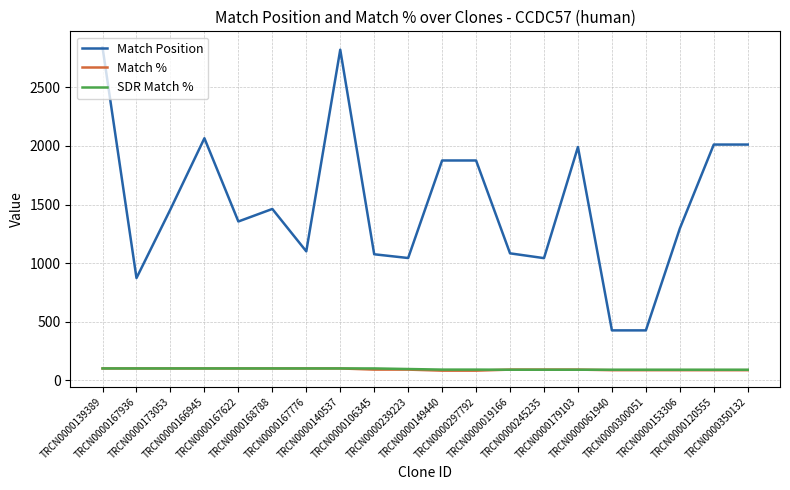

Where is the first local maximum for Match Position?

TRCN0000166945